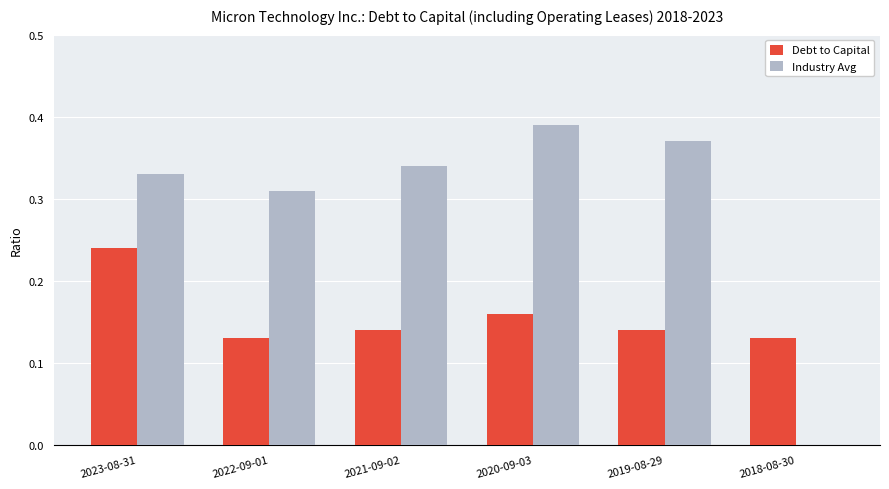

Between 2023-08-31 and 2022-09-01, which series saw the biggest shift?

Debt to Capital